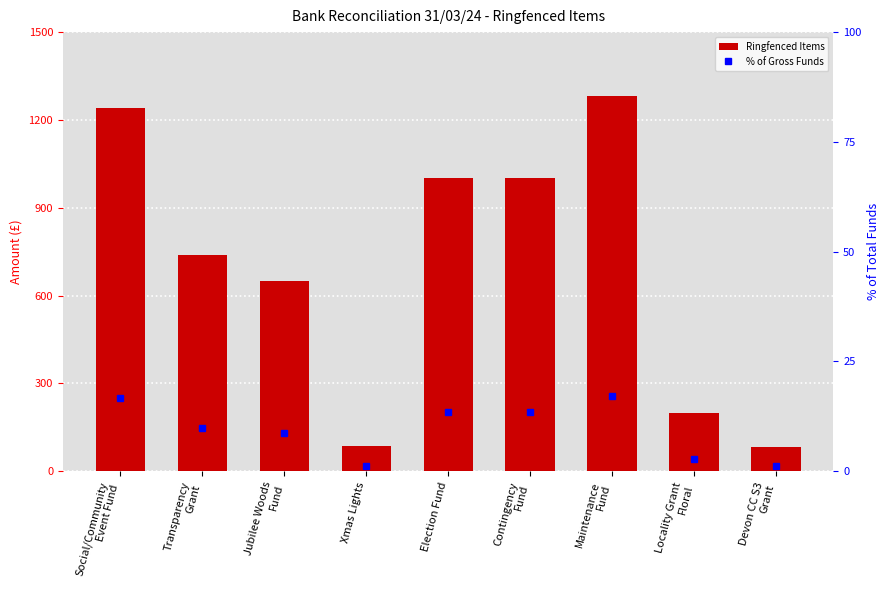

Between Jubilee Woods
Fund and Locality Grant
Floral, which series saw the biggest shift?

Ringfenced Items